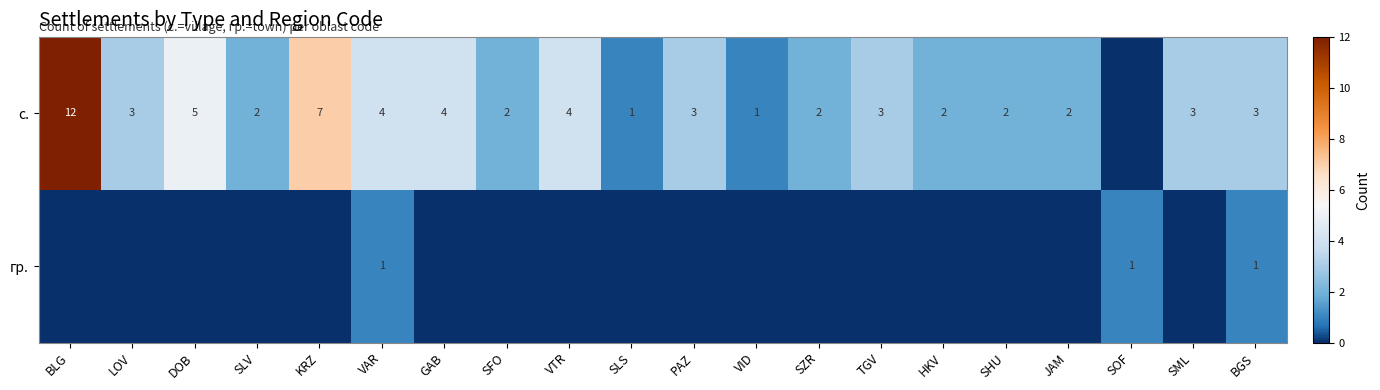

True or false: с. has a value of 1 at SML.

False